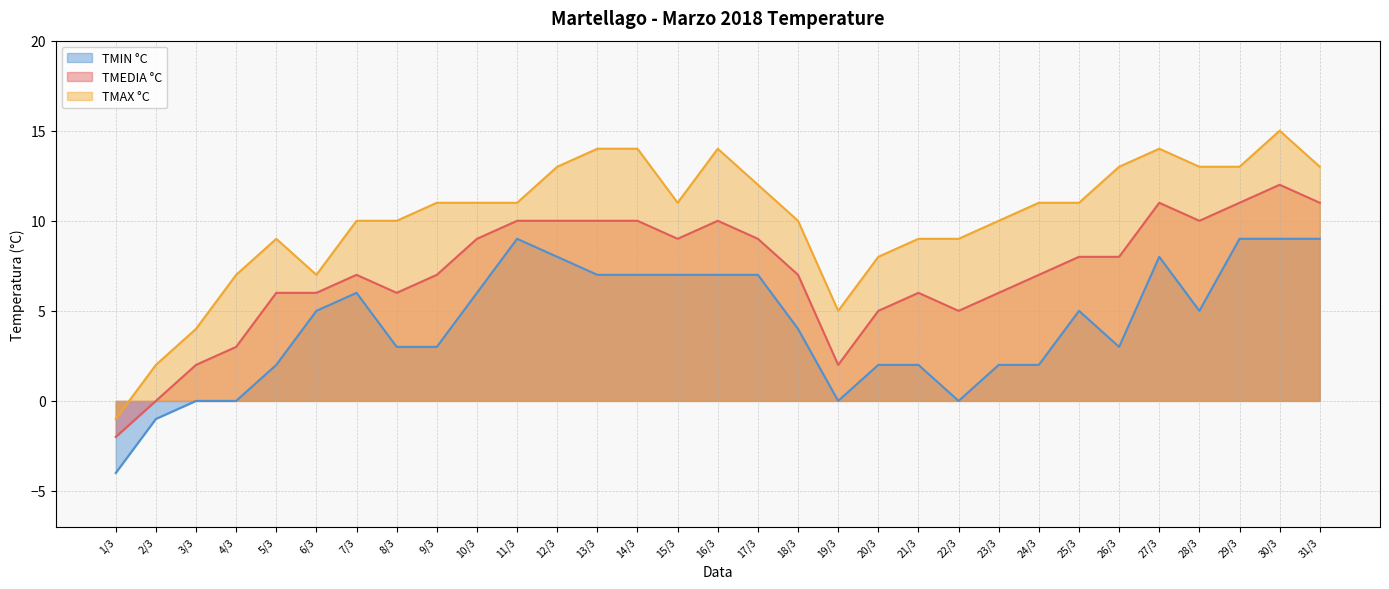

Rank the series at 29/3 from highest to lowest value.

TMAX °C, TMEDIA °C, TMIN °C